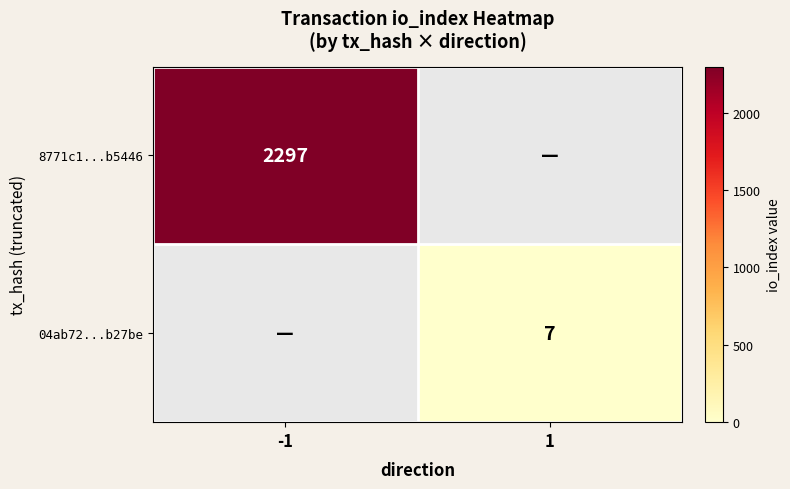

Is the value of 04ab72...b27be at 1 greater than the value of 8771c1...b5446 at -1?

No